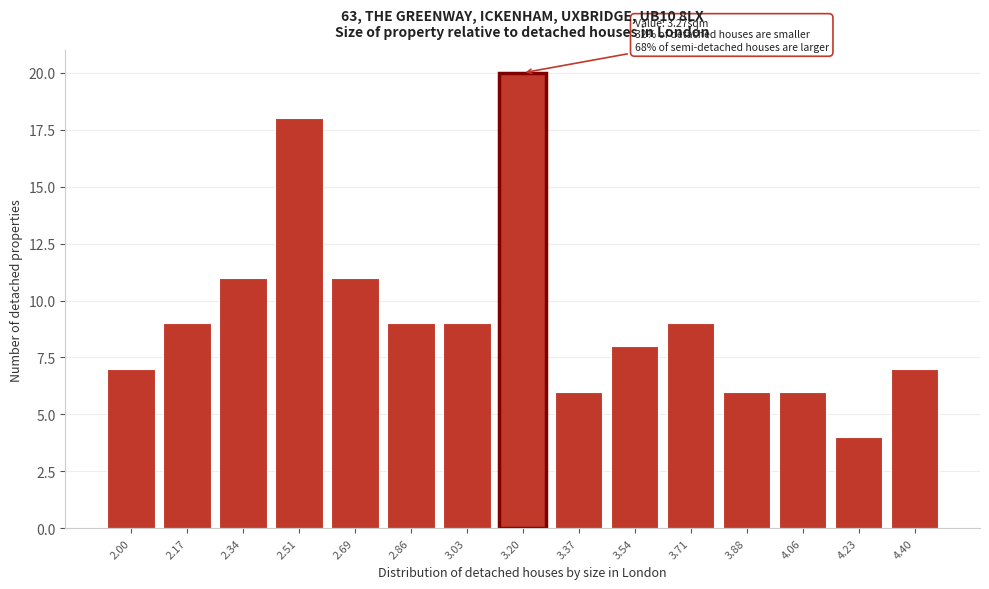

Reading right to left, list all the values displayed in this chart.

7	4	6	6	9	8	6	20	9	9	11	18	11	9	7